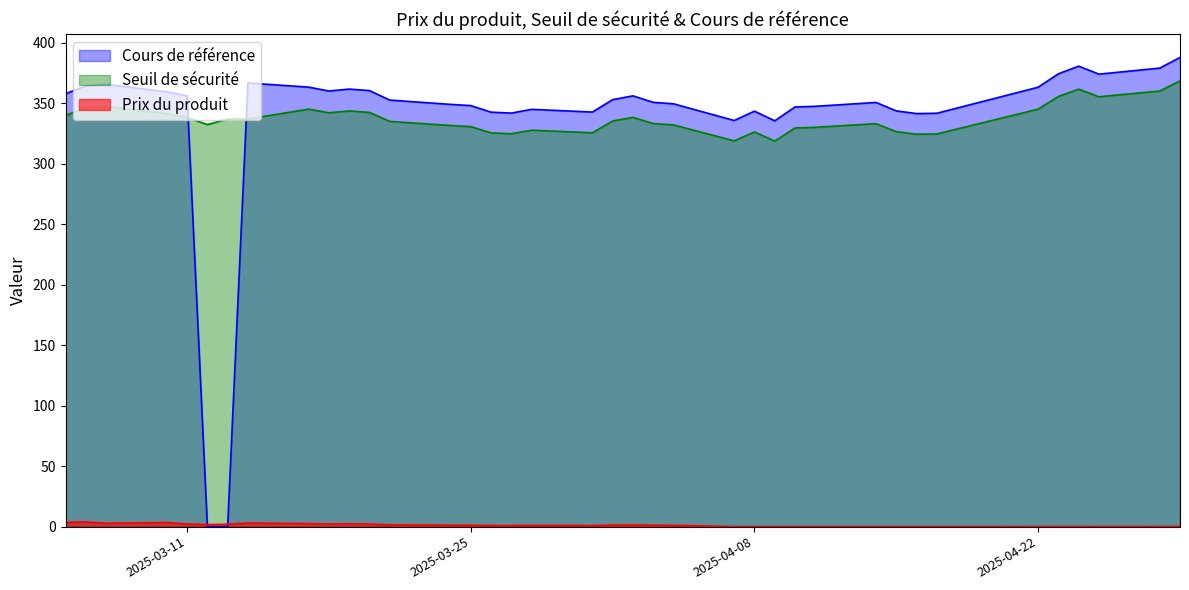

What is the greatest value displayed?

388.0